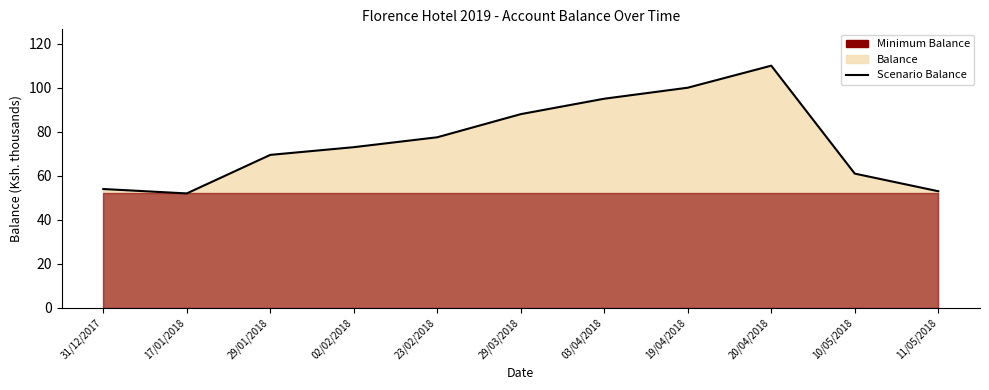

What is the label of the 5th point from the right?

03/04/2018